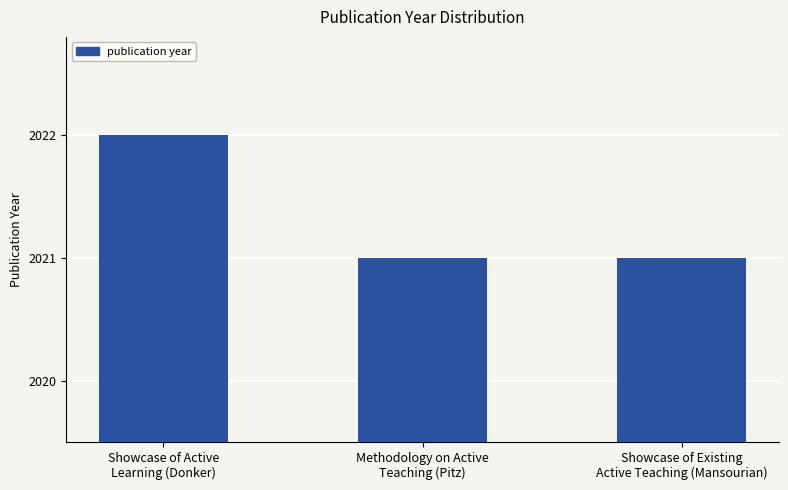

Approximately how many times larger is the value at Showcase of Existing
Active Teaching (Mansourian) compared to Showcase of Active
Learning (Donker)?

1.0